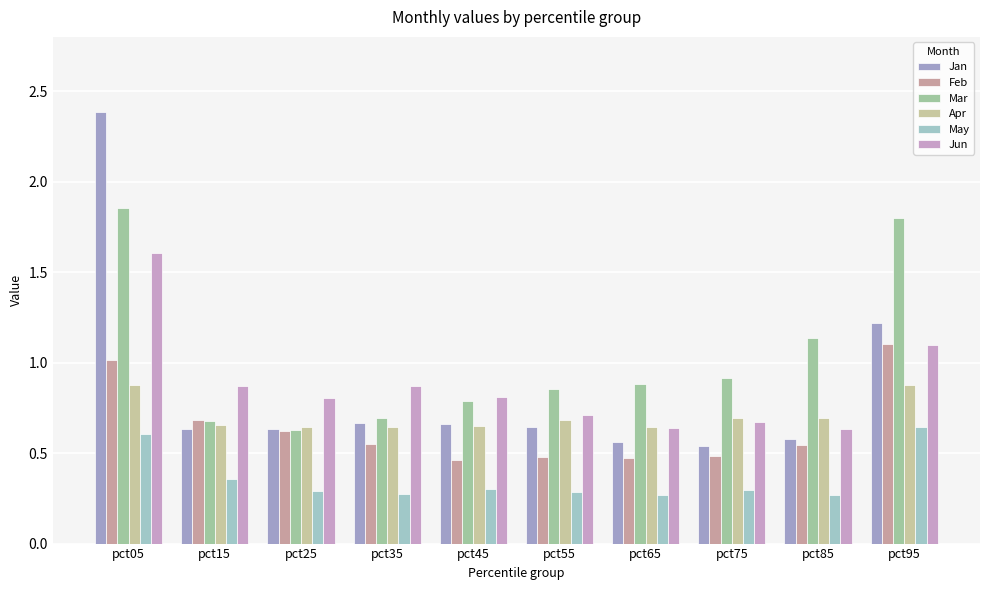

What is the greatest value displayed?

2.4